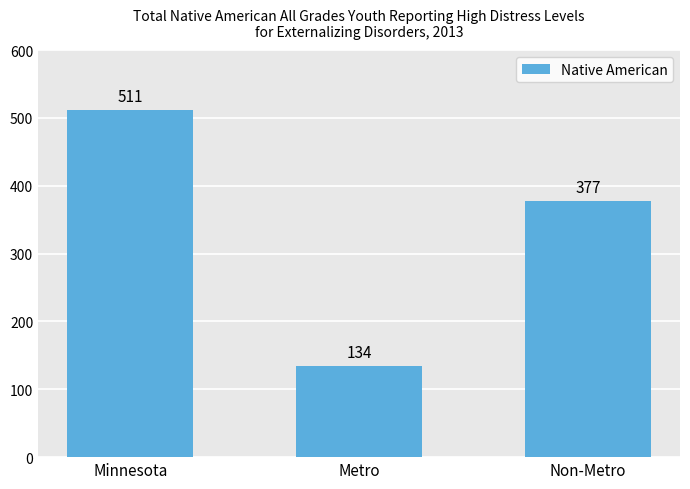

Which category has the lowest value across all series?

Metro